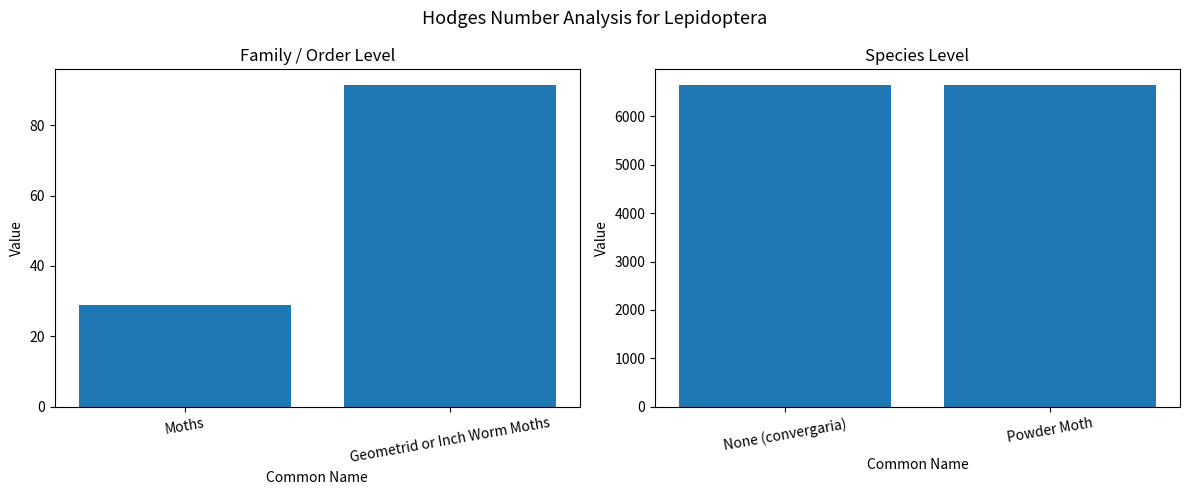

What is the sum of all values?

13275